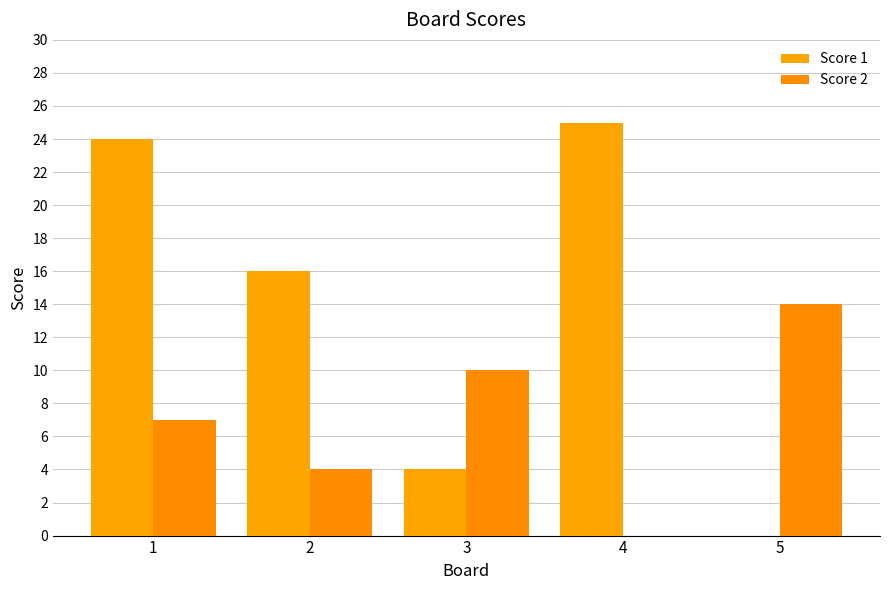

What value does the Score 1 series have at 4, to the nearest 10?

20